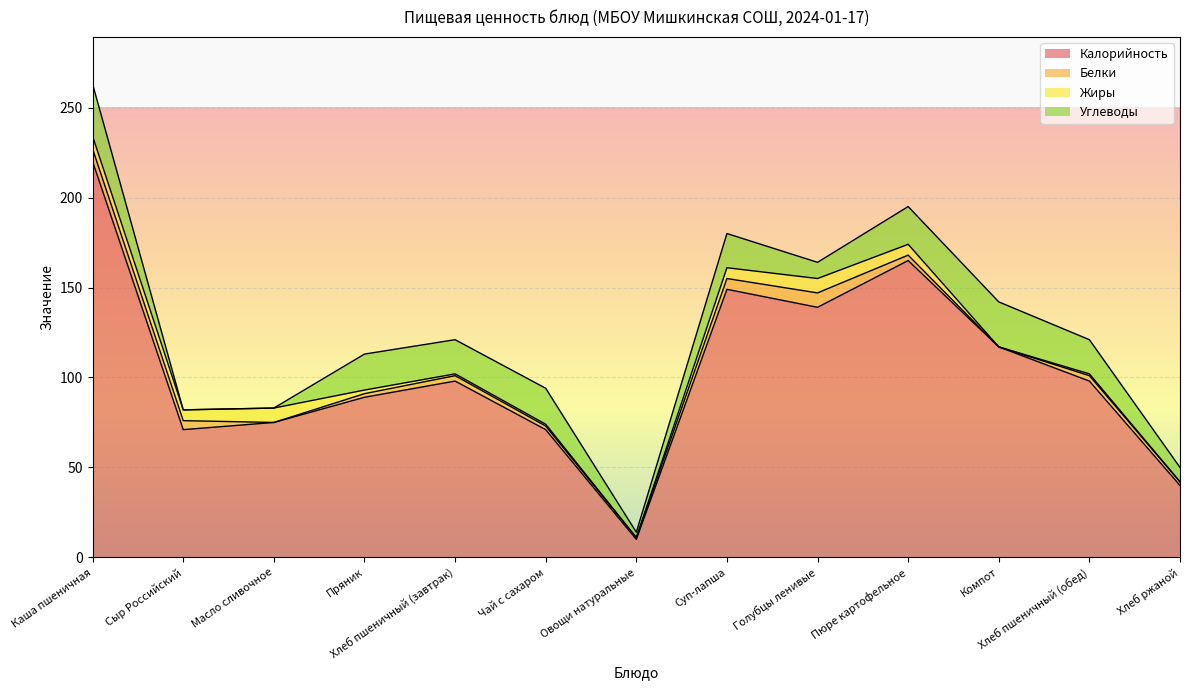

What is the approximate value of Калорийность at Чай с сахаром, to the nearest 5?

70